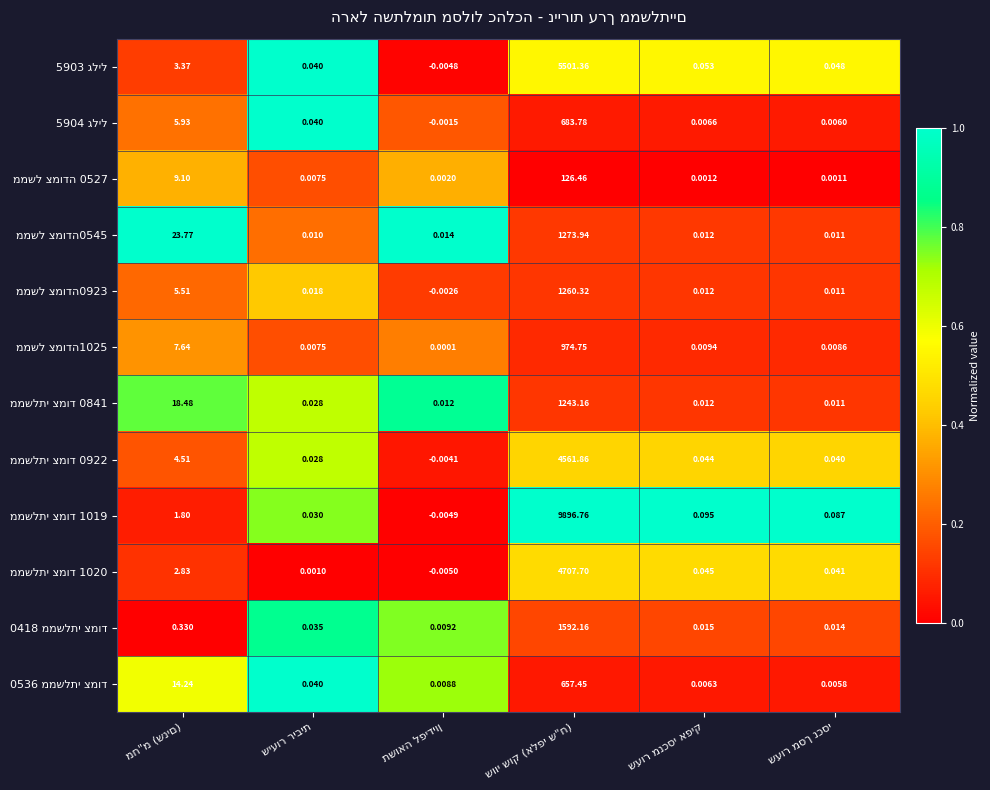

Which has a higher value, שעור מנכסי אפיק or תשואה לפידיון?

שעור מנכסי אפיק